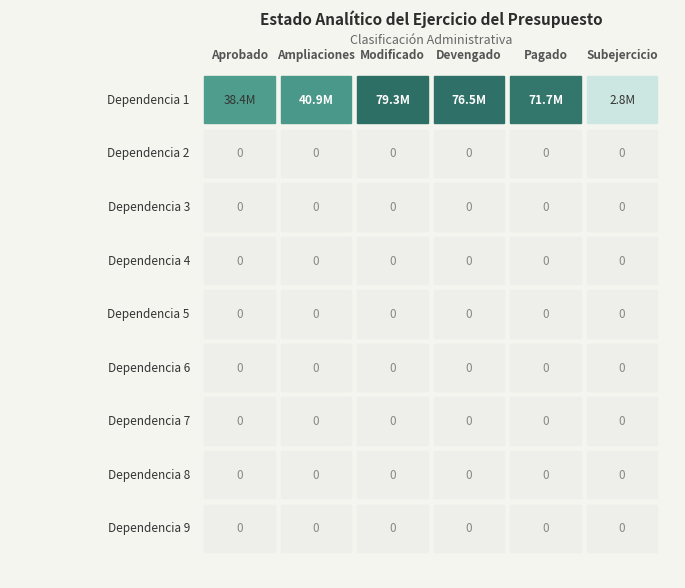

Reading right to left, extract all data points from this chart.

Aprobado: Dependencia 9=0.0	Dependencia 8=0.0	Dependencia 7=0.0	Dependencia 6=0.0	Dependencia 5=0.0	Dependencia 4=0.0	Dependencia 3=0.0	Dependencia 2=0.0	Dependencia 1=38380365.1
Ampliaciones: Dependencia 9=0.0	Dependencia 8=0.0	Dependencia 7=0.0	Dependencia 6=0.0	Dependencia 5=0.0	Dependencia 4=0.0	Dependencia 3=0.0	Dependencia 2=0.0	Dependencia 1=40936983.0
Modificado: Dependencia 9=0.0	Dependencia 8=0.0	Dependencia 7=0.0	Dependencia 6=0.0	Dependencia 5=0.0	Dependencia 4=0.0	Dependencia 3=0.0	Dependencia 2=0.0	Dependencia 1=79317348.2
Devengado: Dependencia 9=0.0	Dependencia 8=0.0	Dependencia 7=0.0	Dependencia 6=0.0	Dependencia 5=0.0	Dependencia 4=0.0	Dependencia 3=0.0	Dependencia 2=0.0	Dependencia 1=76505862.8
Pagado: Dependencia 9=0.0	Dependencia 8=0.0	Dependencia 7=0.0	Dependencia 6=0.0	Dependencia 5=0.0	Dependencia 4=0.0	Dependencia 3=0.0	Dependencia 2=0.0	Dependencia 1=71672251.8
Subejercicio: Dependencia 9=0.0	Dependencia 8=0.0	Dependencia 7=0.0	Dependencia 6=0.0	Dependencia 5=0.0	Dependencia 4=0.0	Dependencia 3=0.0	Dependencia 2=0.0	Dependencia 1=2811485.3